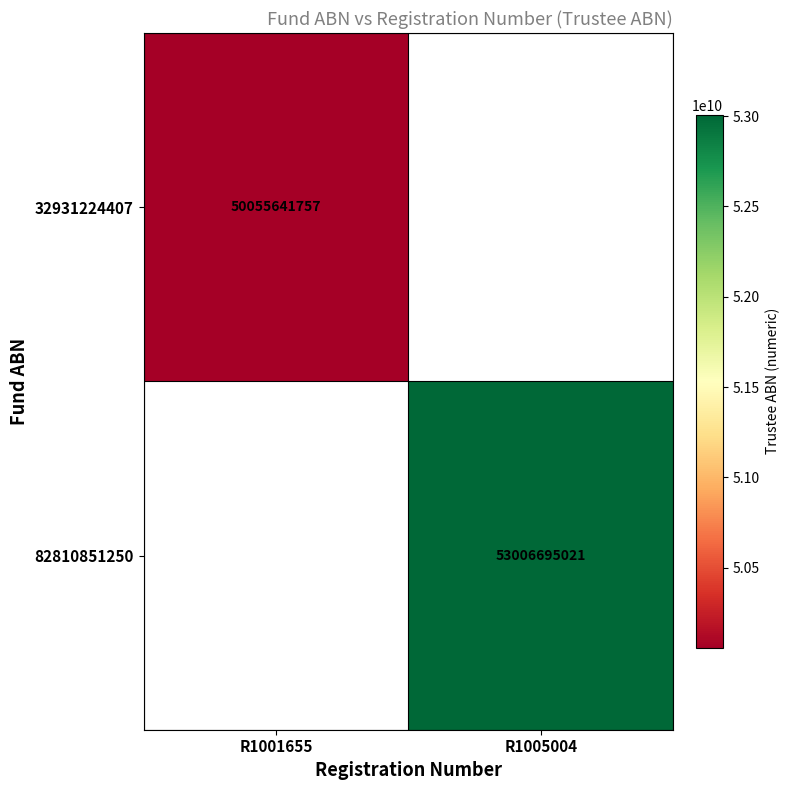

True or false: 32931224407 has a value of 50055641757 at R1001655.

True